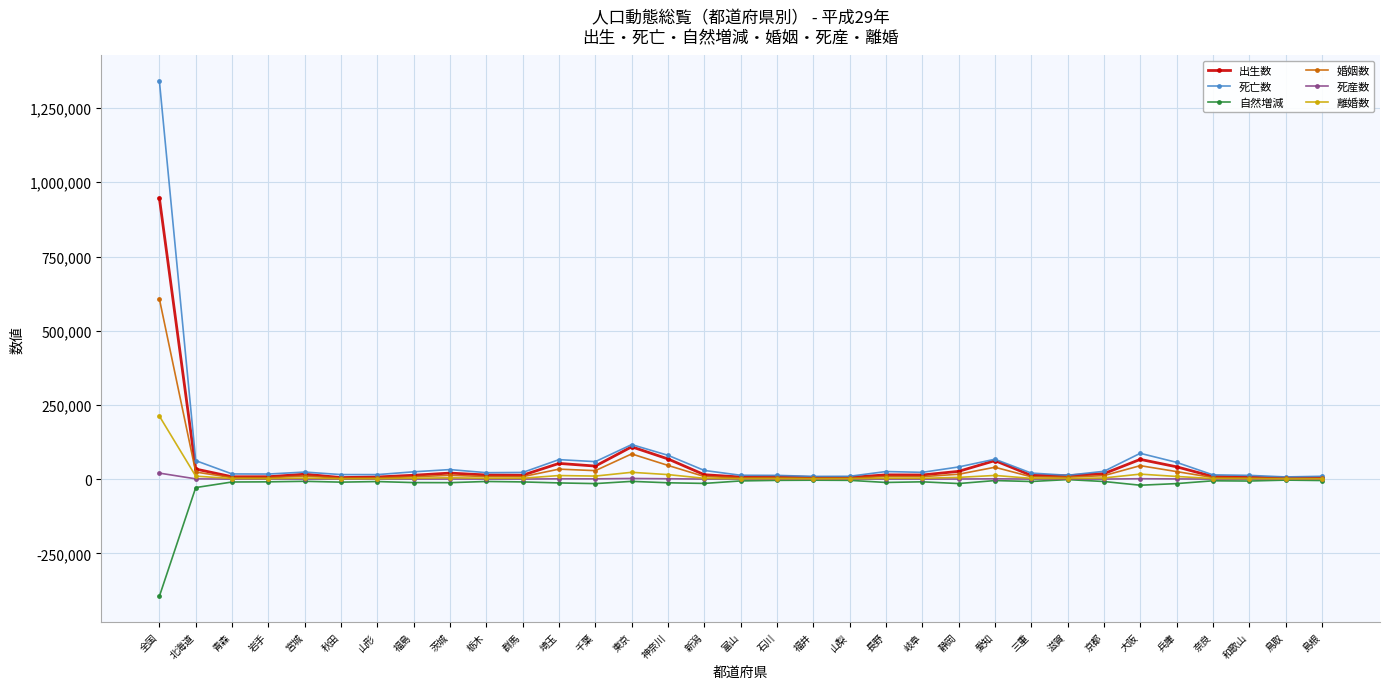

How many data points in 死産数 are less than 291?

16